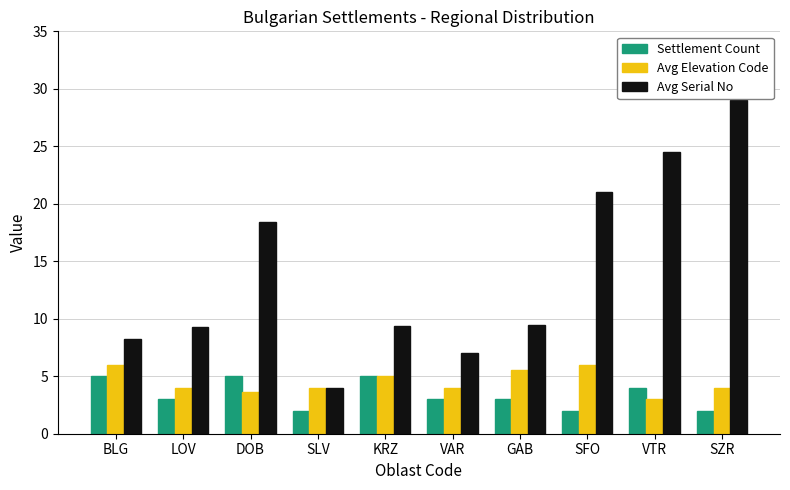

What position from the left is SFO?

8